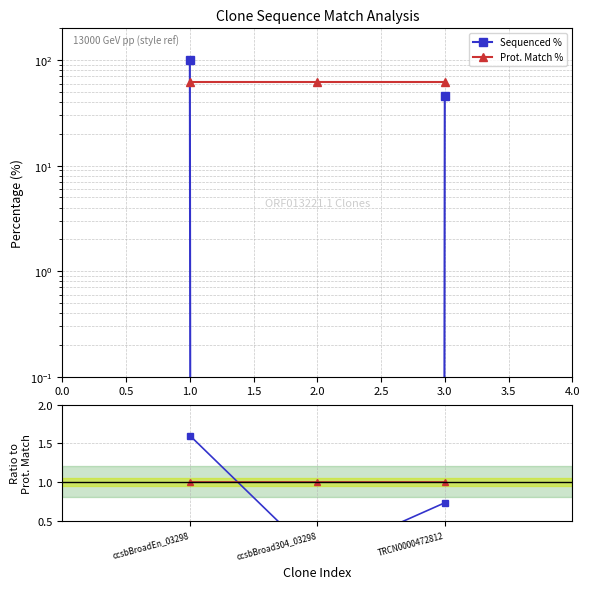

Count the number of data series in this chart.

4